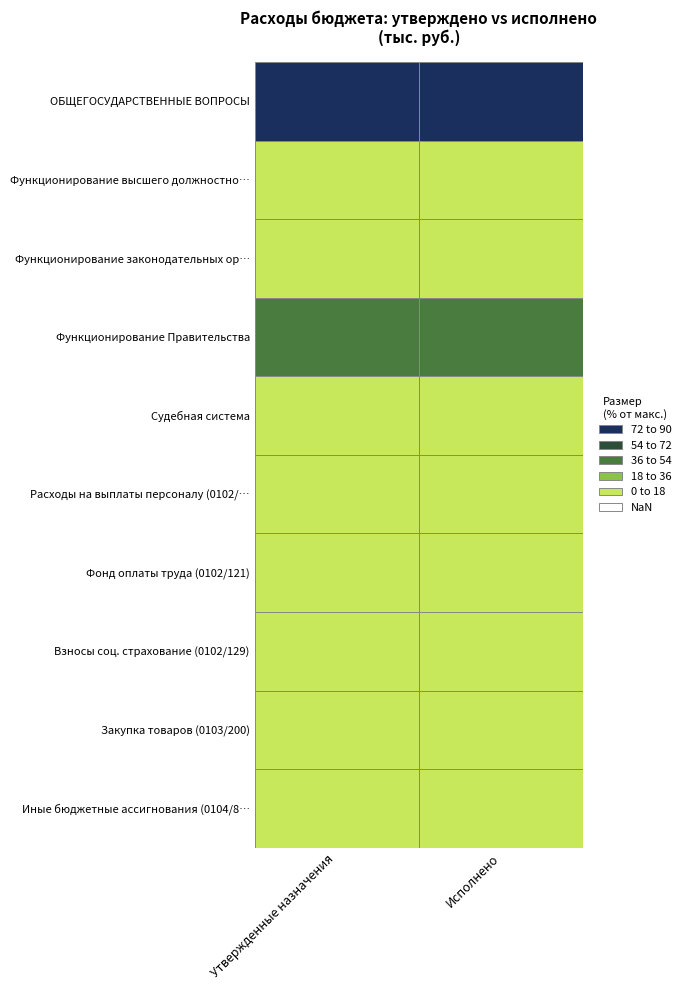

Reading right to left, list all the values displayed in this chart.

ОБЩЕГОСУДАРСТВЕННЫЕ ВОПРОСЫ: 87964596.0	89408044.2
Функционирование высшего должностного лица: 4690757.2	4761244.0
Функционирование законодательных органов: 3104775.9	3120435.0
Функционирование Правительства: 44110495.5	44825403.7
Судебная система: 0.0	250.0
Расходы на выплаты персоналу (0102/100): 4690757.2	4761244.0
Фонд оплаты труда (0102/121): 3605513.9	3658666.0
Взносы соц. страхование (0102/129): 1085243.3	1102578.0
Закупка товаров (0103/200): 242005.0	243383.0
Иные бюджетные ассигнования (0104/800): 135520.7	139059.6